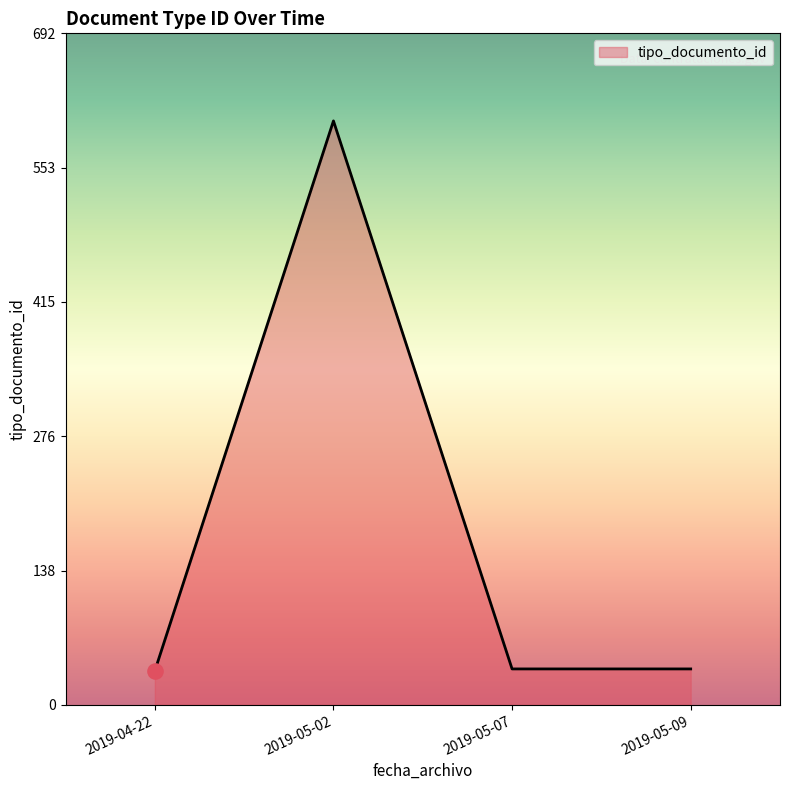

Approximately how many times larger is the value at 2019-05-07 compared to 2019-04-22?

1.1